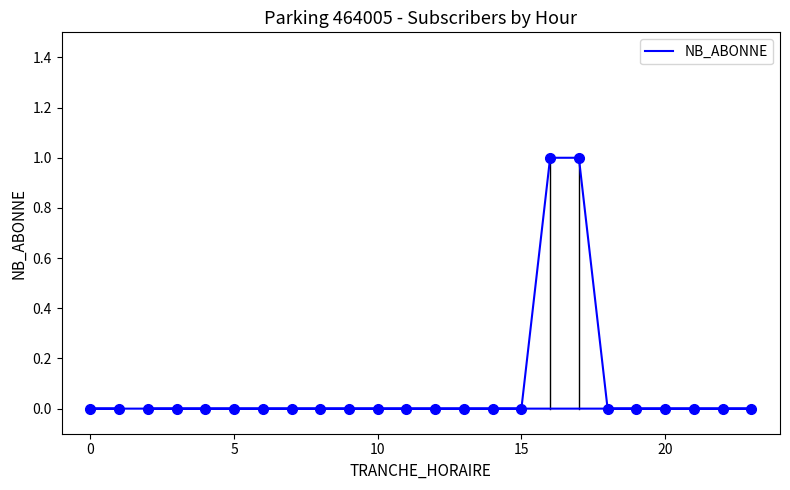

What is the sum of all values?

2